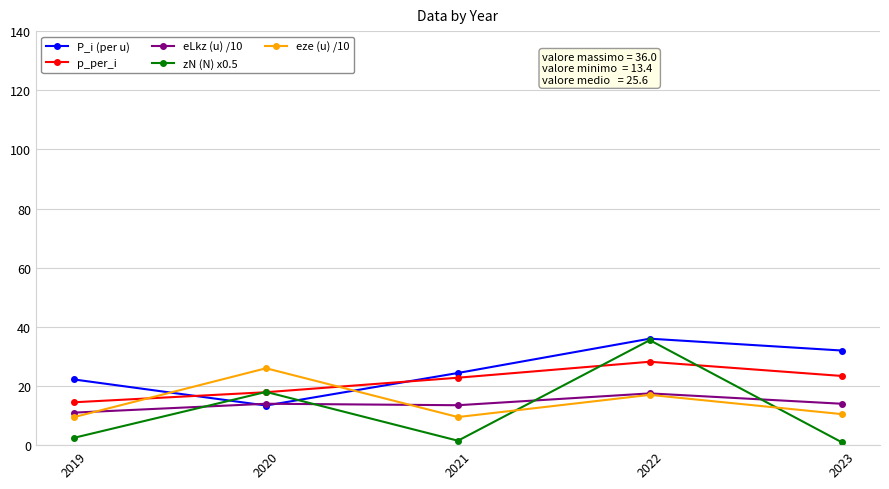

What are all the series names shown in the legend?

P_i (per u), p_per_i, eLkz (u) /10, zN (N) x0.5, eze (u) /10